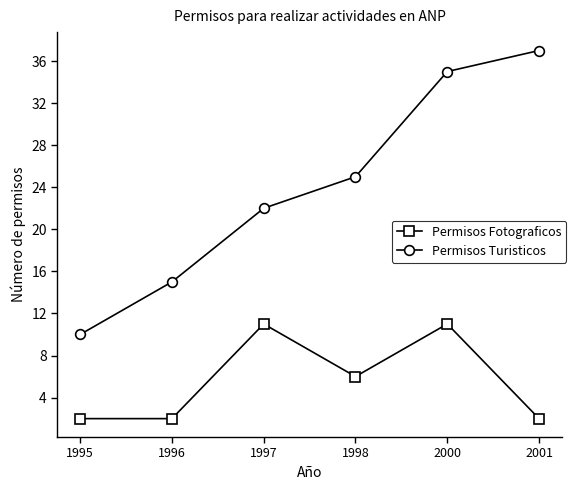

Which series has the largest total across all categories?

Permisos Turisticos